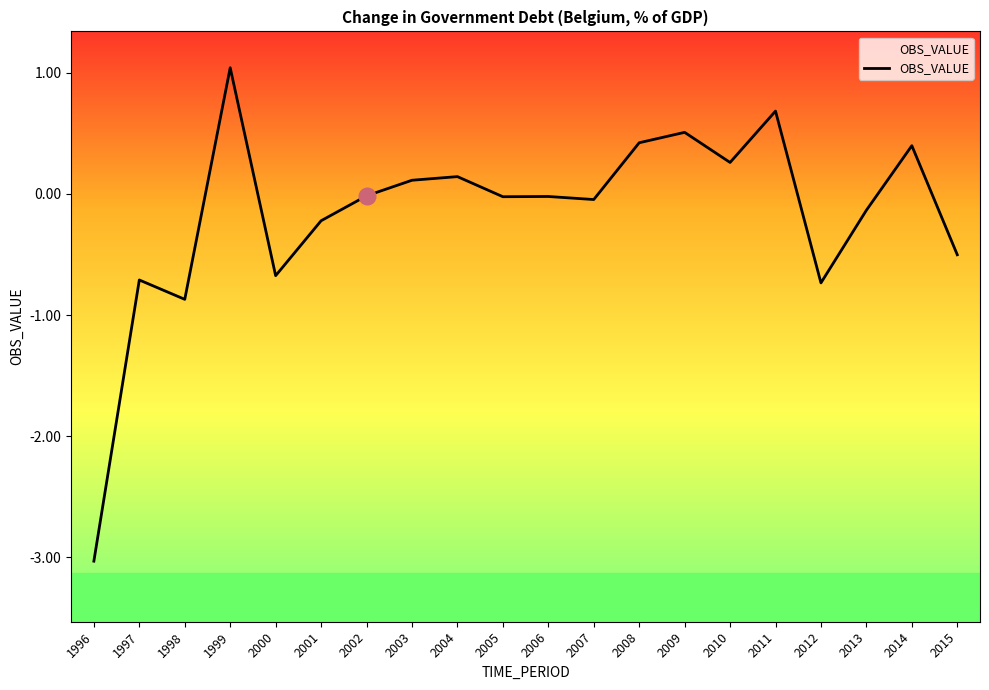

What is the greatest value displayed?

1.0